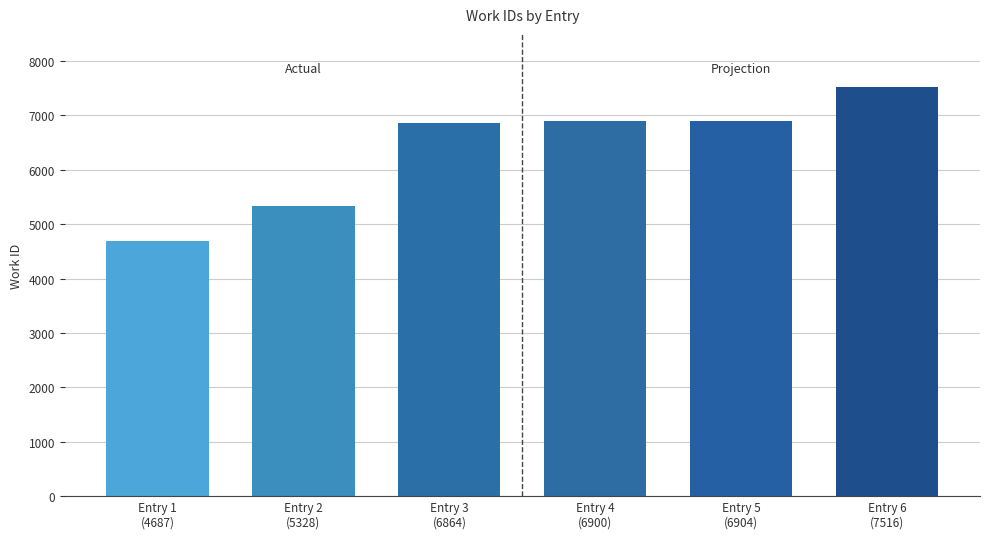

The chart shows a value of 6864 at Entry 3
(6864). True or false?

True